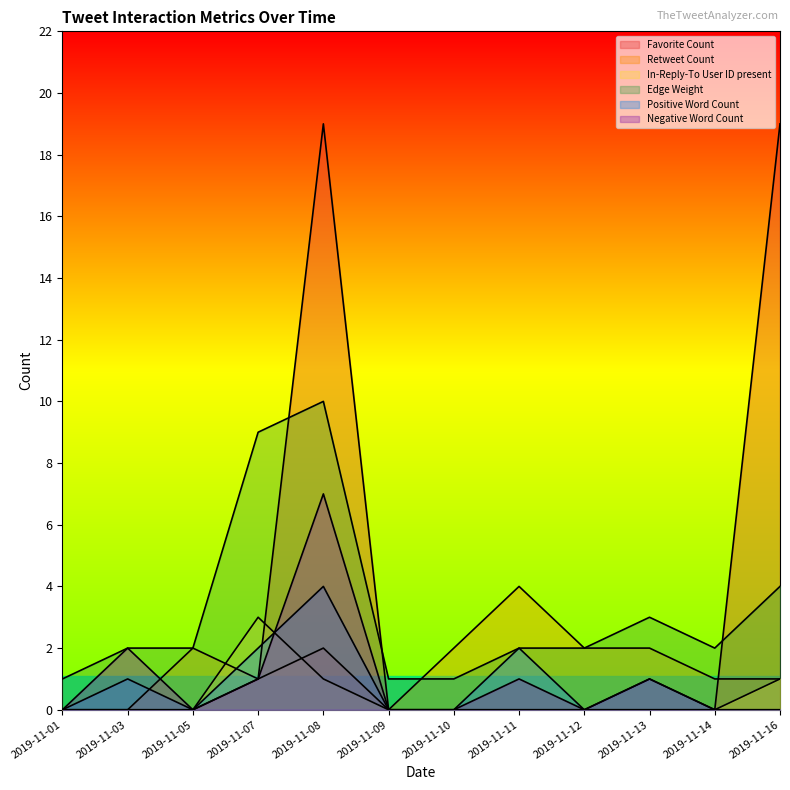

In Negative Word Count, how many points are lower than both neighbors (excluding endpoints)?

2